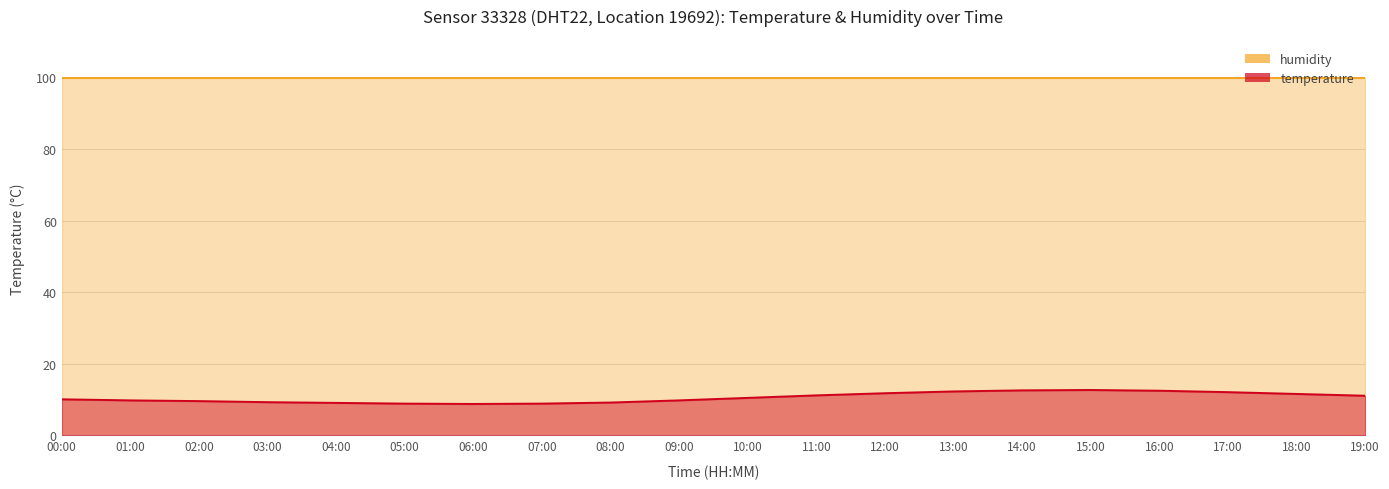

Where is the first local minimum?

06:00